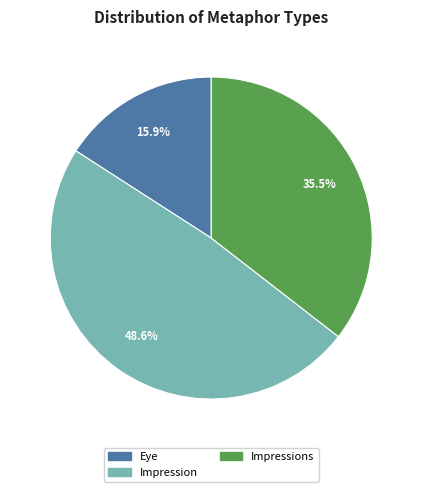

To the nearest percent, what is the average slice percentage?

33%